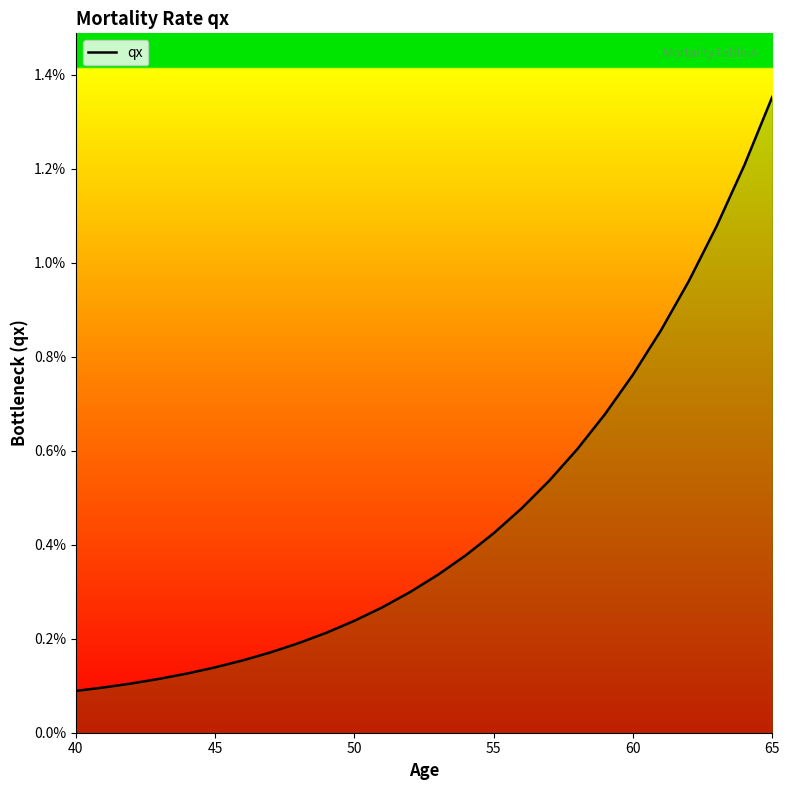

Count the number of categories in the chart.

26